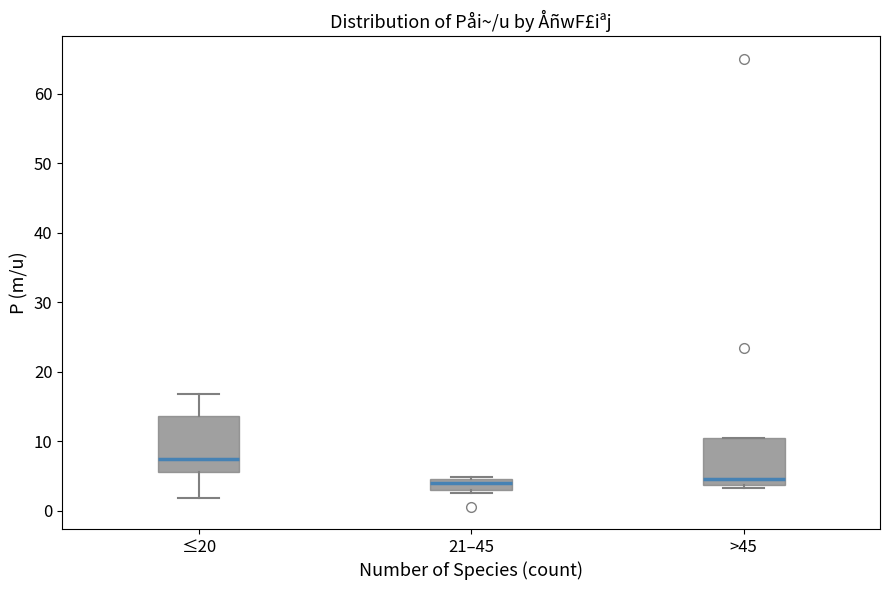

Where does the upper whisker of the box for ≤20 end on the y-axis? The values are not printed on the chart, so give them approximately, as read against the axis.

17